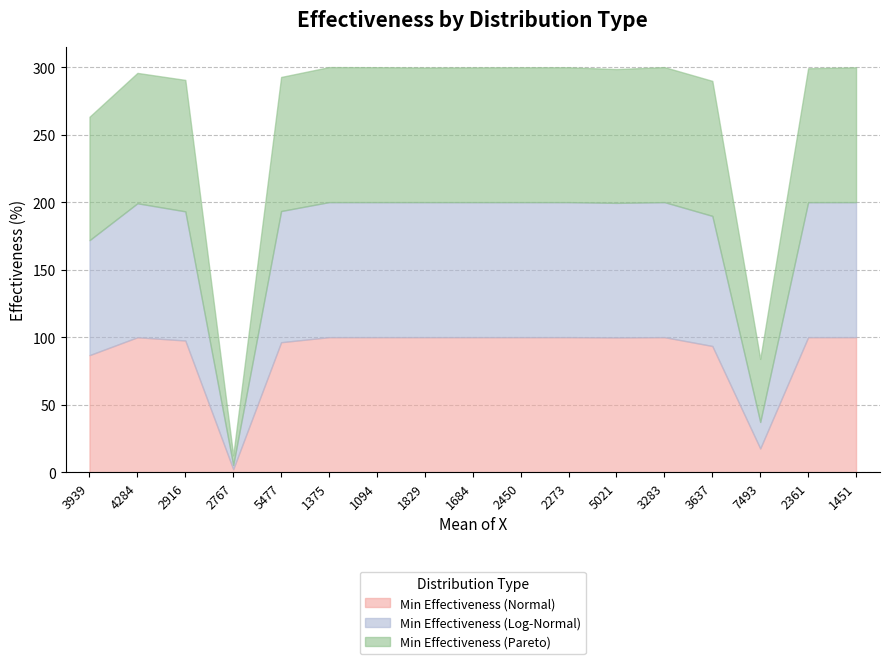

How many data points in Min Effectiveness (Normal) are less than 99?

6